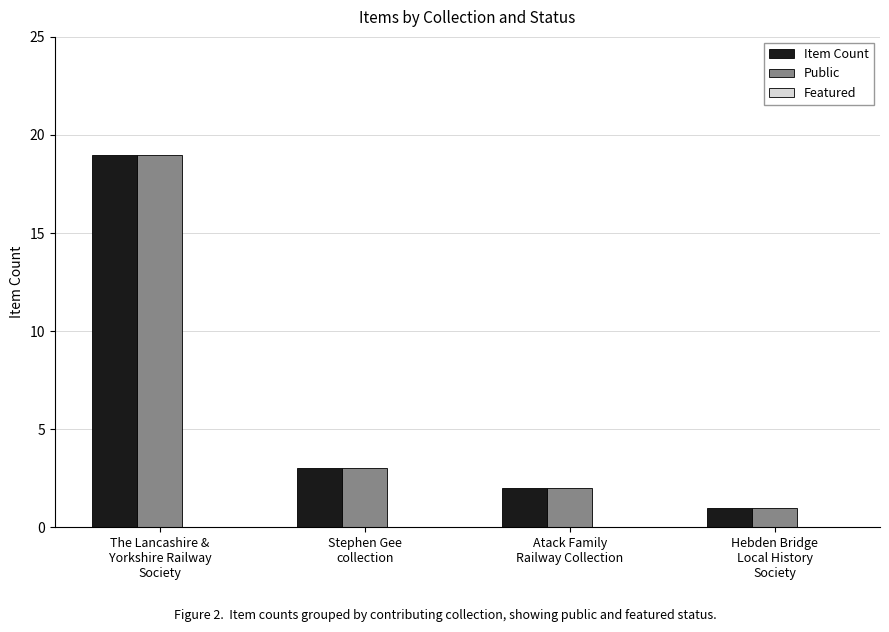

What is the maximum value shown in the chart?

19